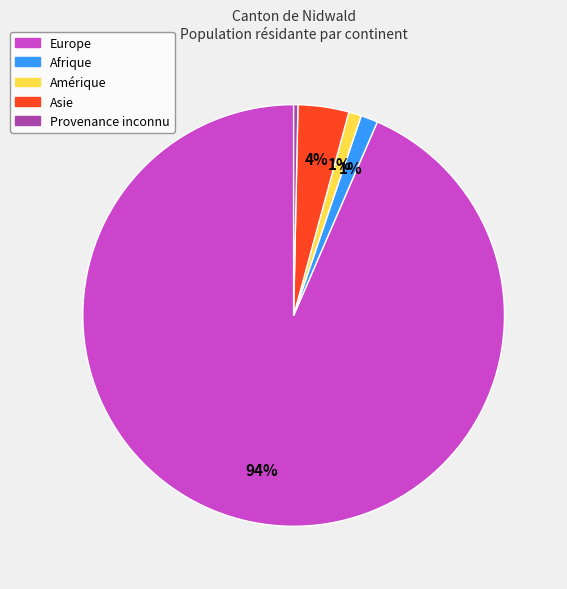

To the nearest percent, what is the average slice percentage?

20%